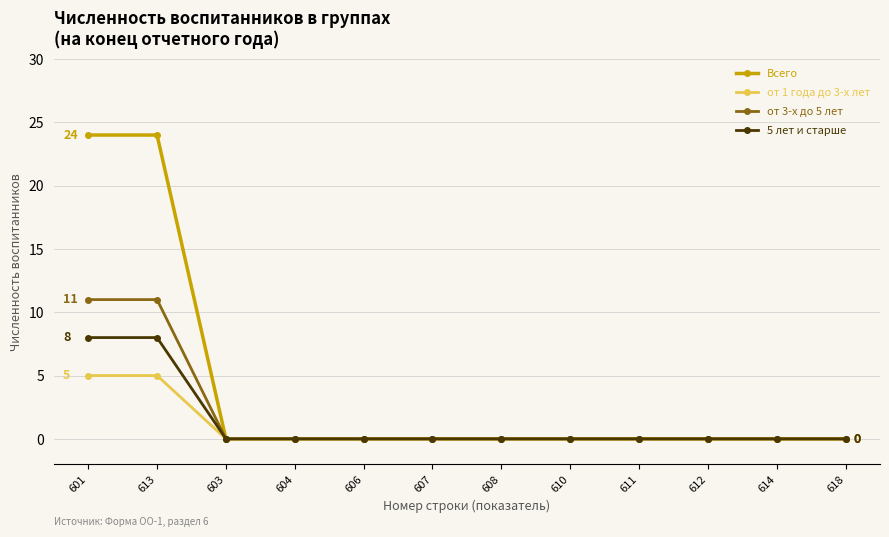

What position from the left is 610?

8